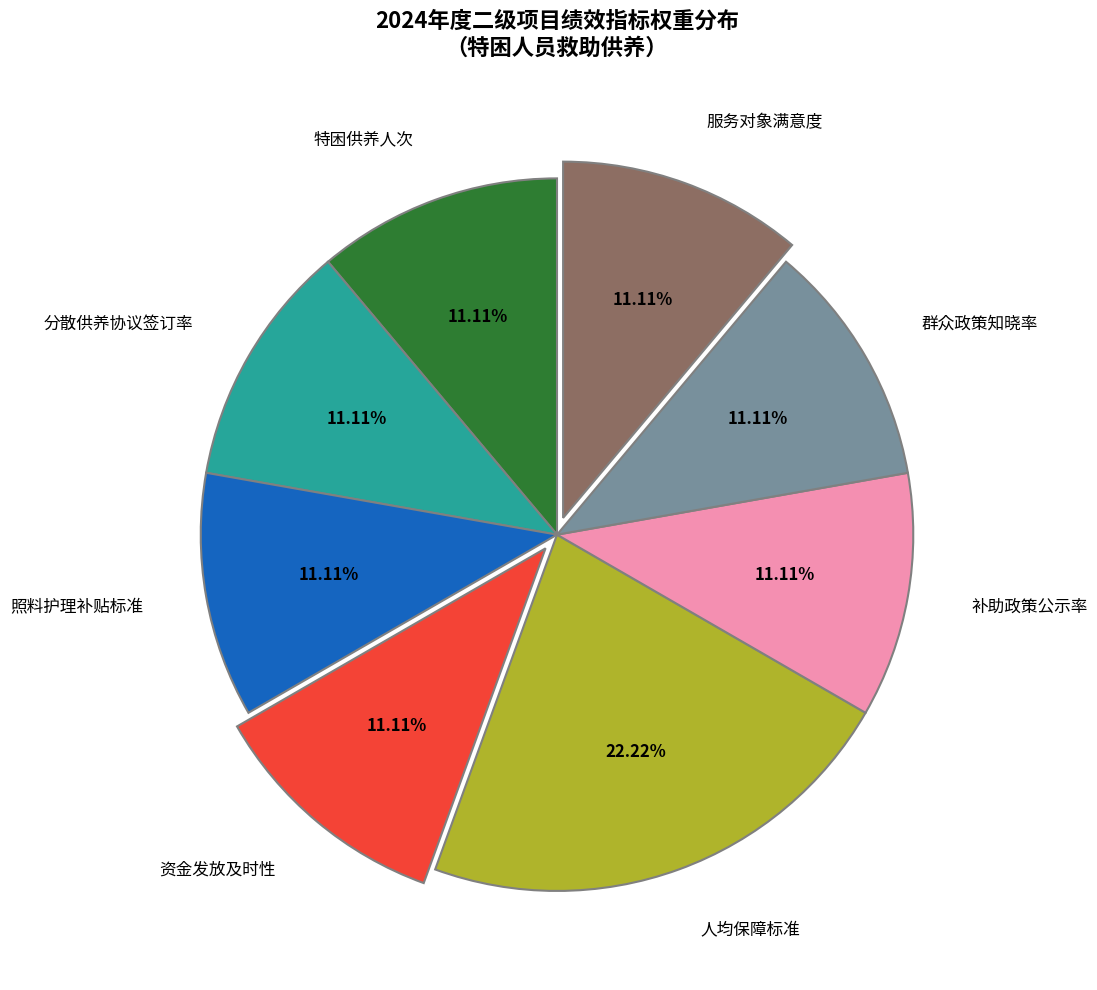

True or false: 照料护理补贴标准 accounts for 11% of the total.

True